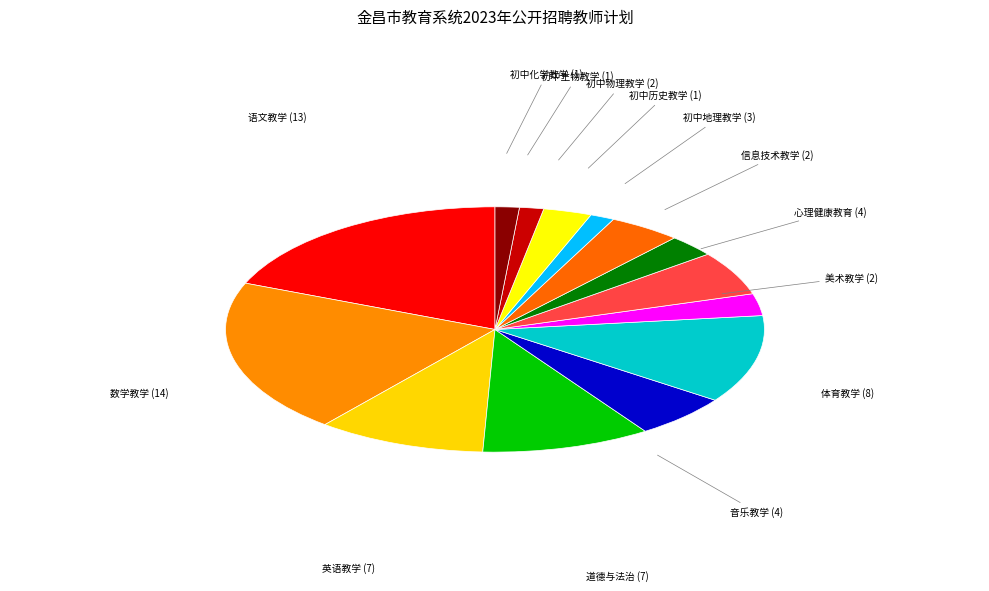

What is the smallest slice in the pie chart?

初中历史教学 (1)